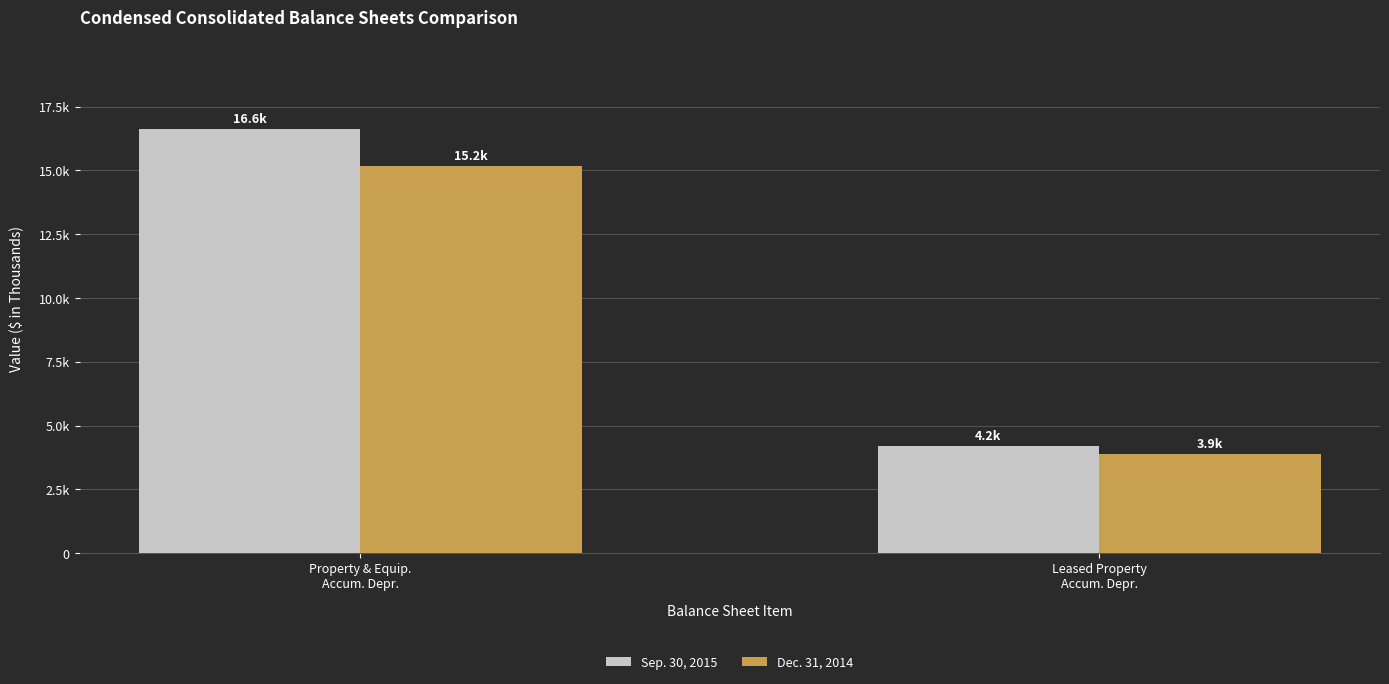

At how many categories does at least one series exceed 9390?

1